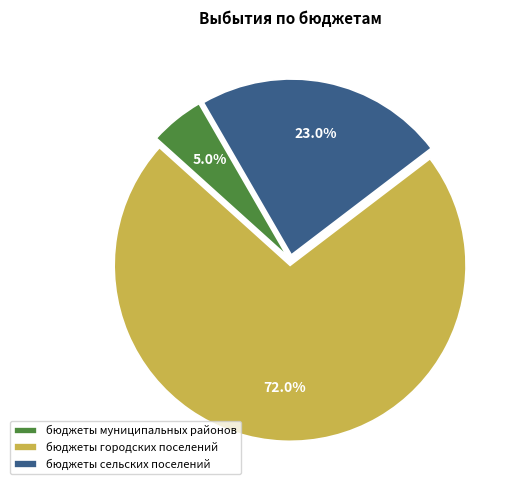

What percentage is the бюджеты муниципальных районов slice, to the nearest percent?

5%